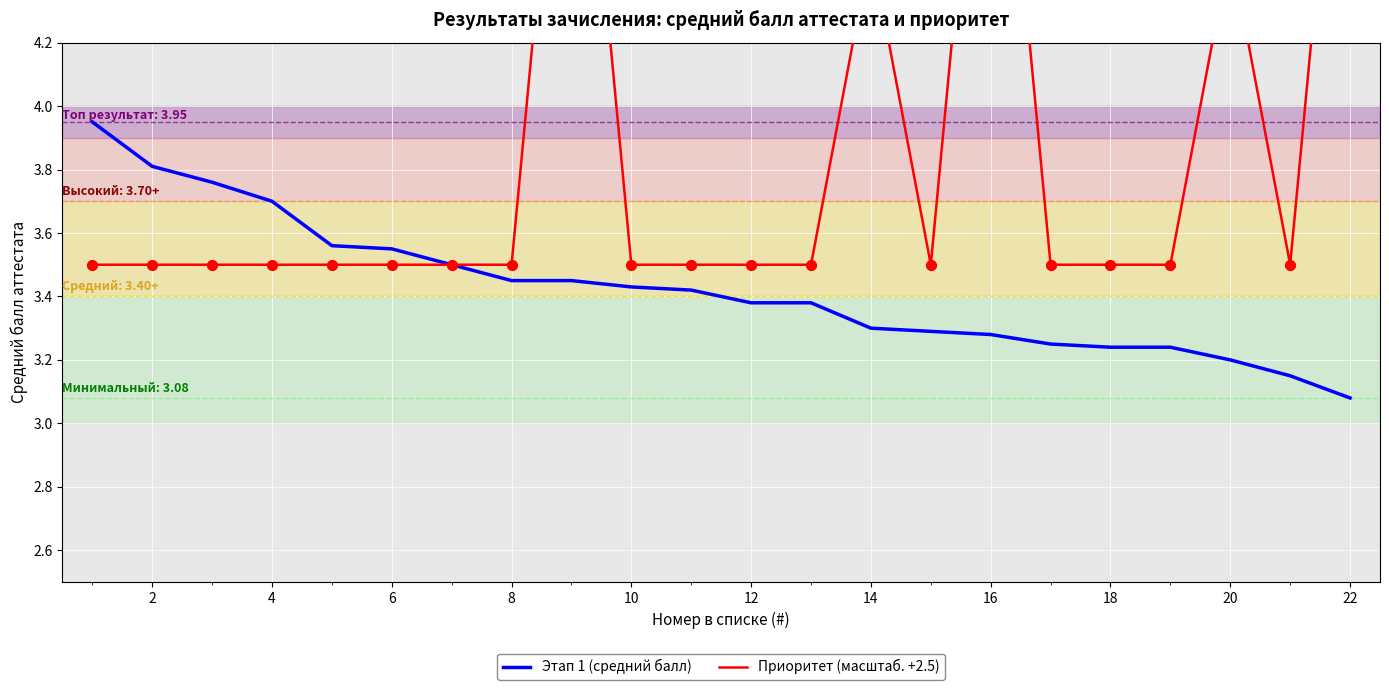

Is it true that Этап 1 (средний балл) equals 5.8 at 10?

False